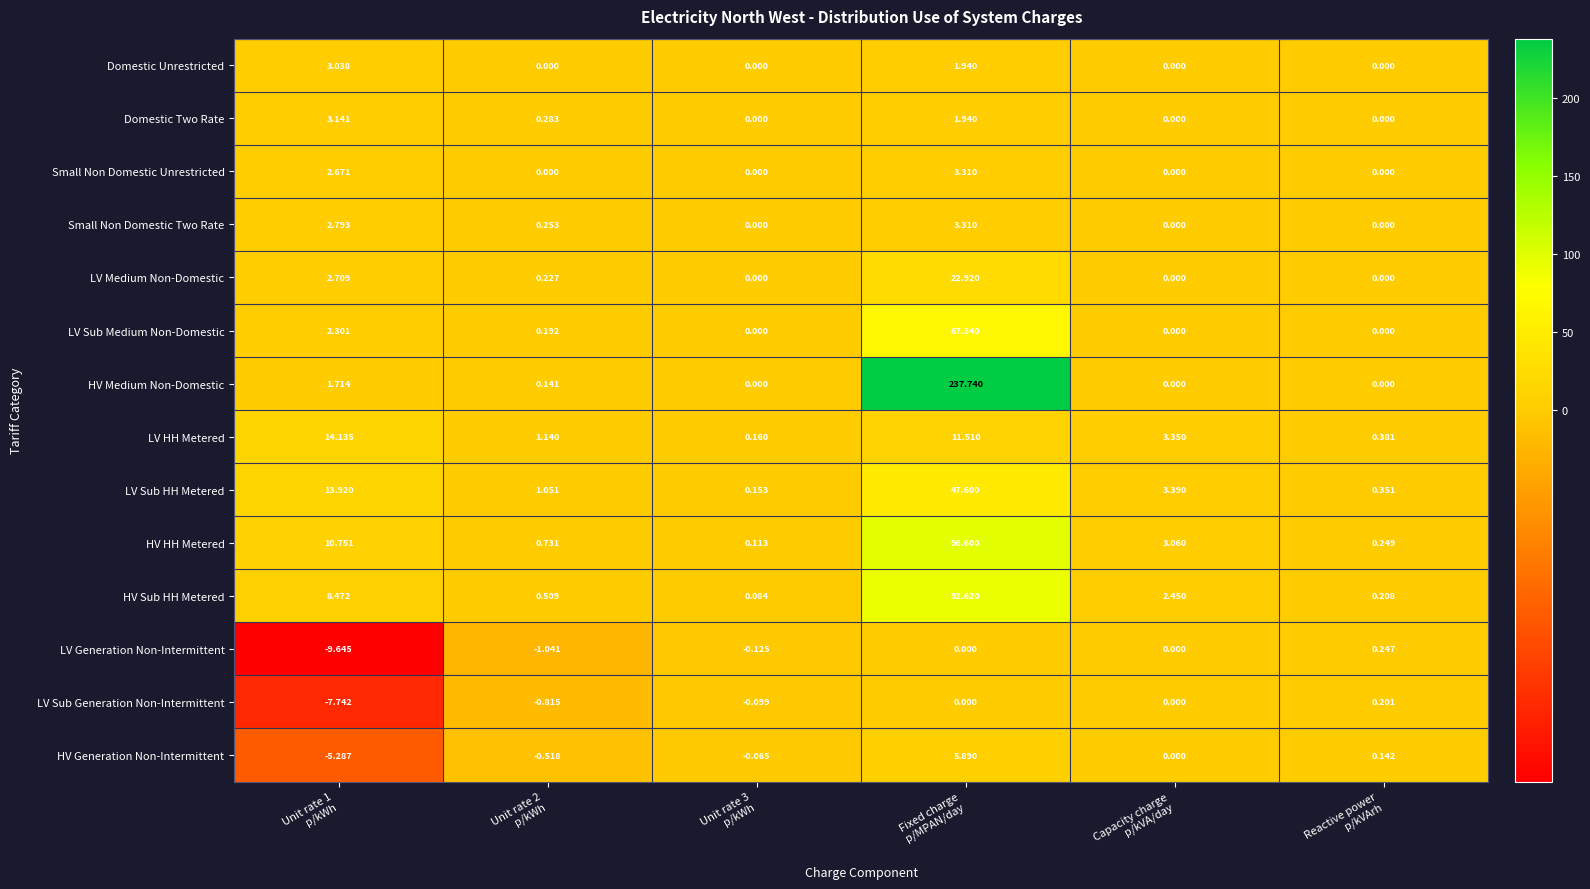

Which series has the largest total across all categories?

HV Medium Non-Domestic